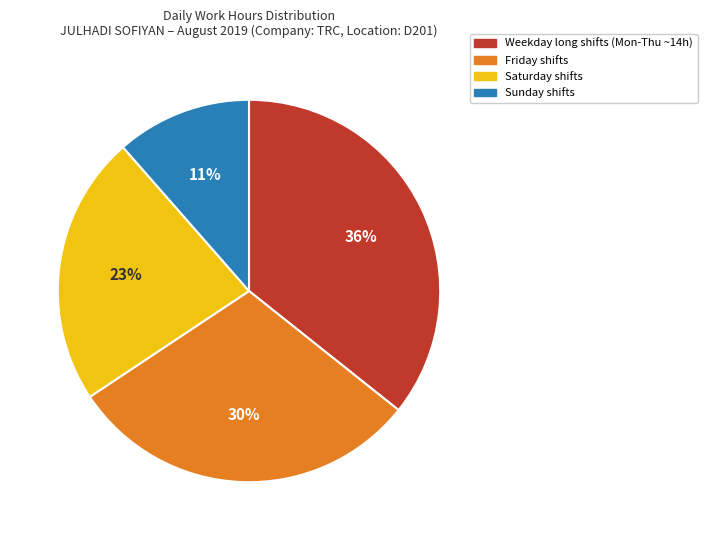

Is there any slice that represents more than half of the pie?

No